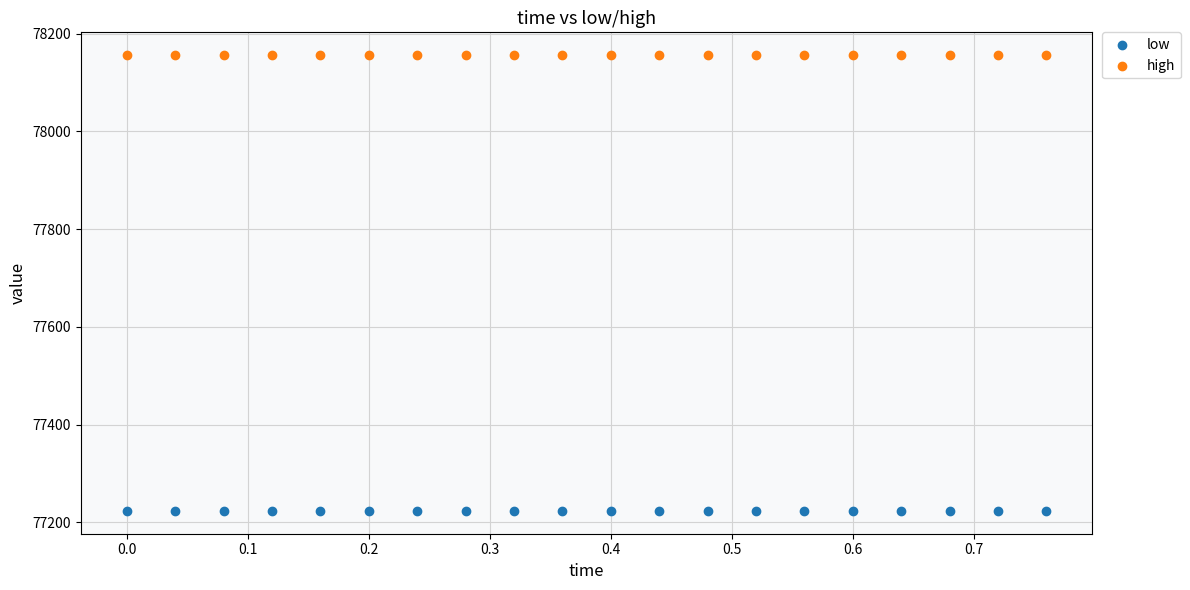

Which series contains the highest Y value?

high